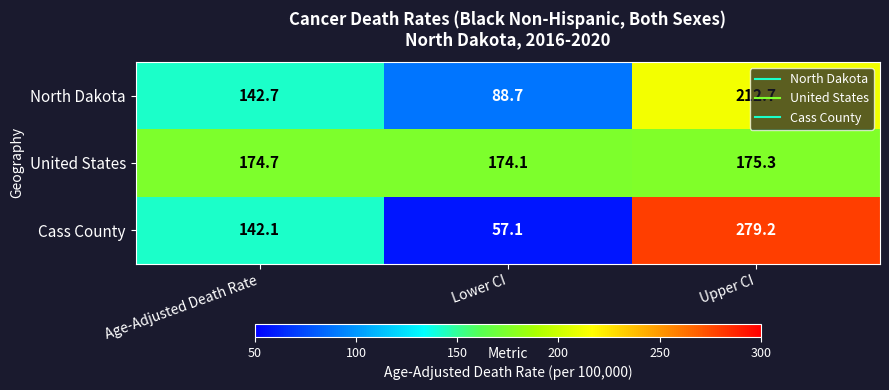

At which label is North Dakota closest to 150?

Age-Adjusted Death Rate